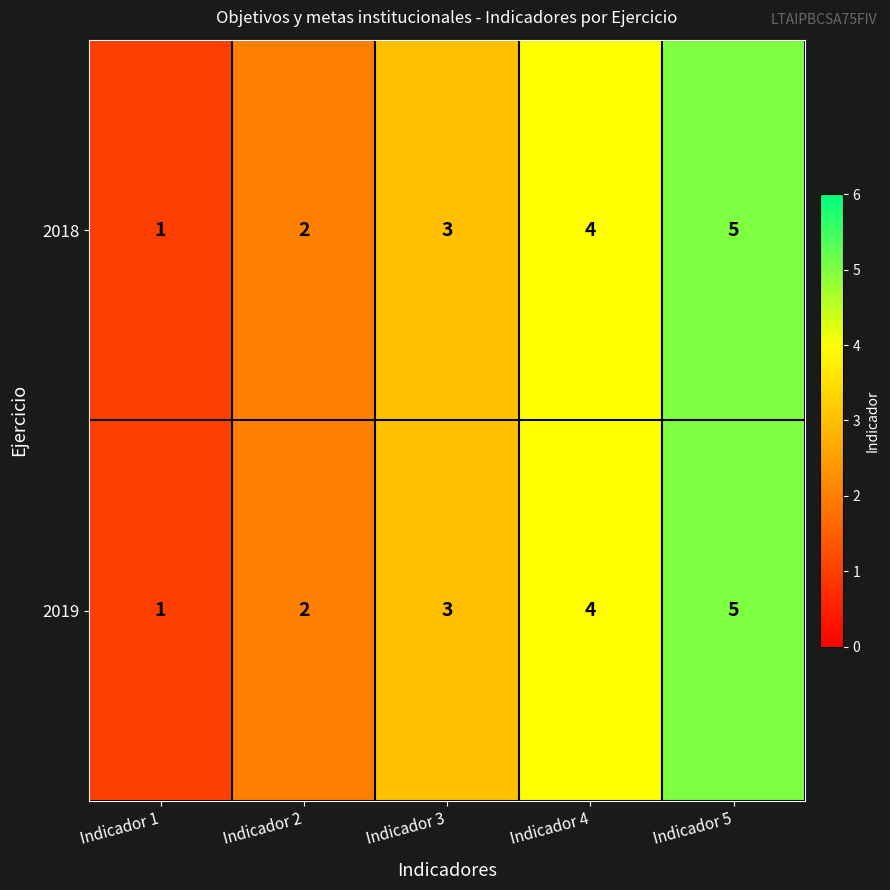

At which label does 2018 reach its minimum?

Indicador 1